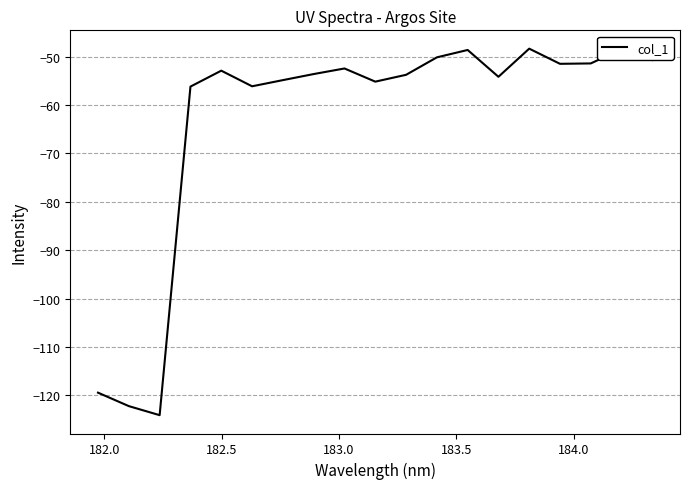

What is the smallest value displayed?

-124.1